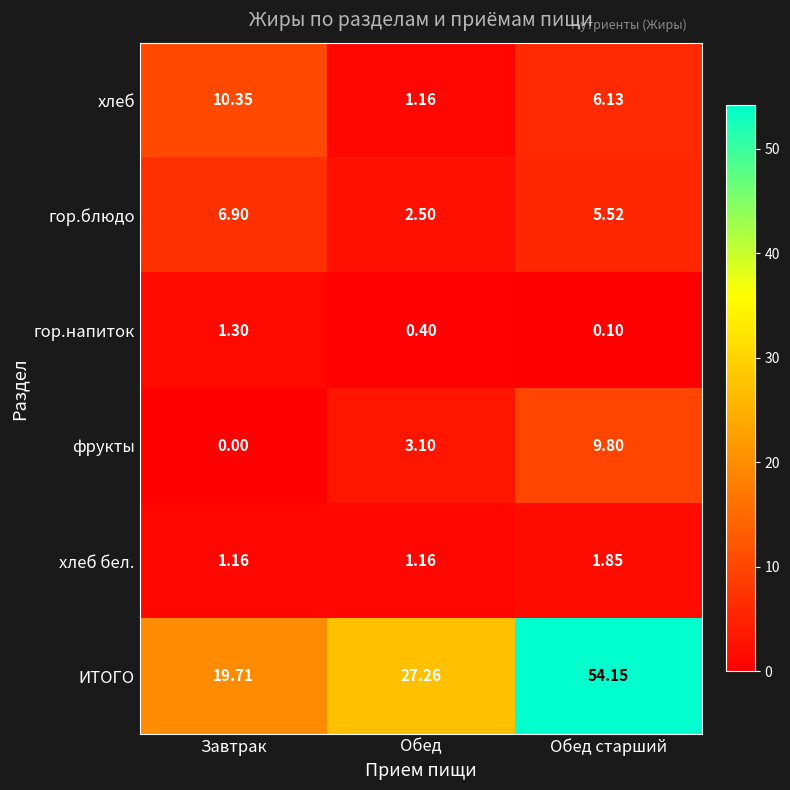

At which category does the chart reach its minimum across all series?

Завтрак